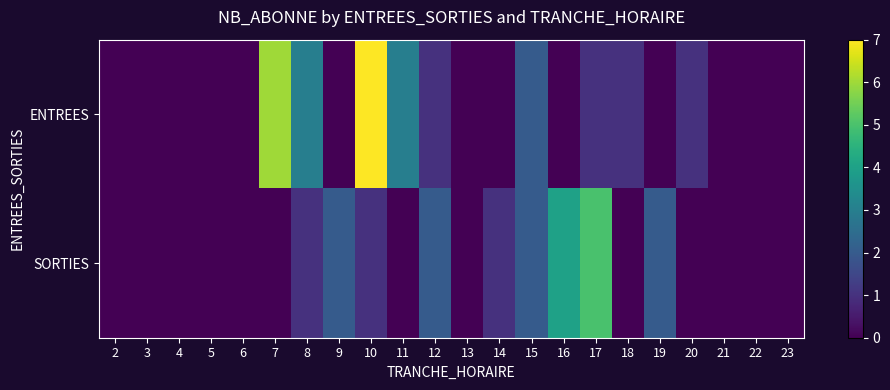

Which label corresponds to the largest value in the chart?

10